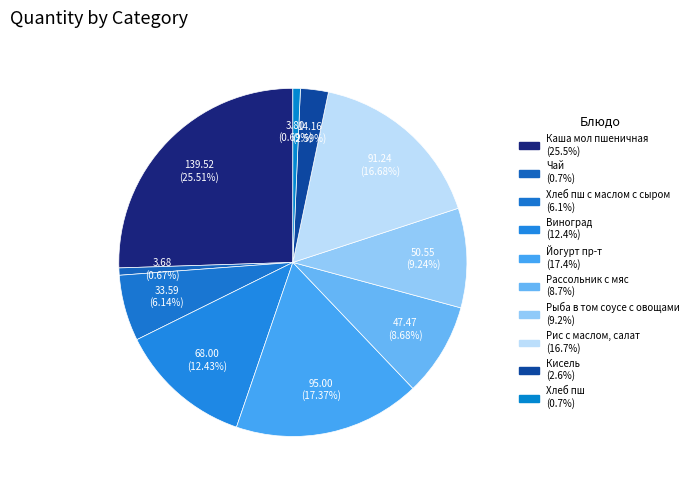

How many segments does this pie chart have?

10